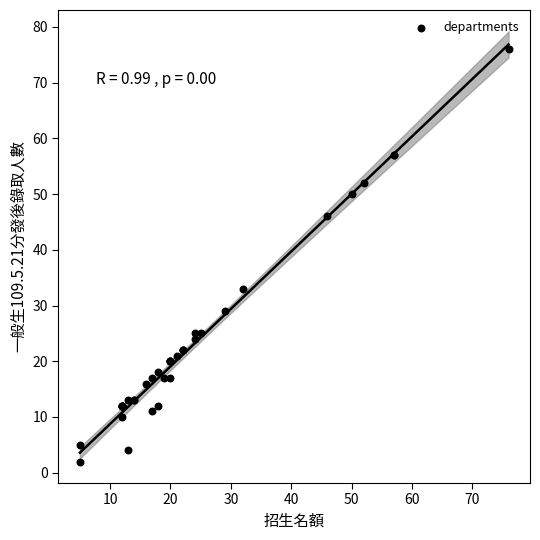

What Y value in the scatter plot is closest to 39?

33